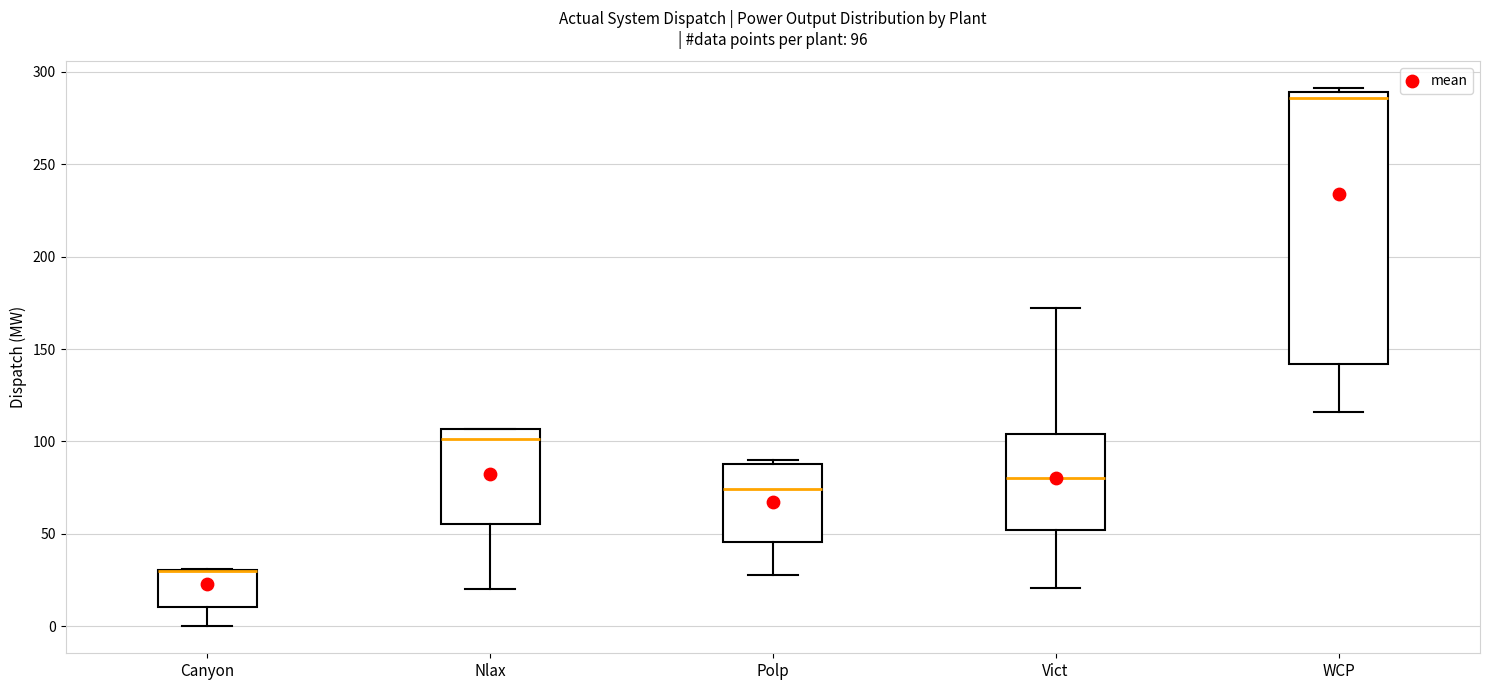

Comparing the boxes themselves (not the whiskers), which one is the tallest?

WCP